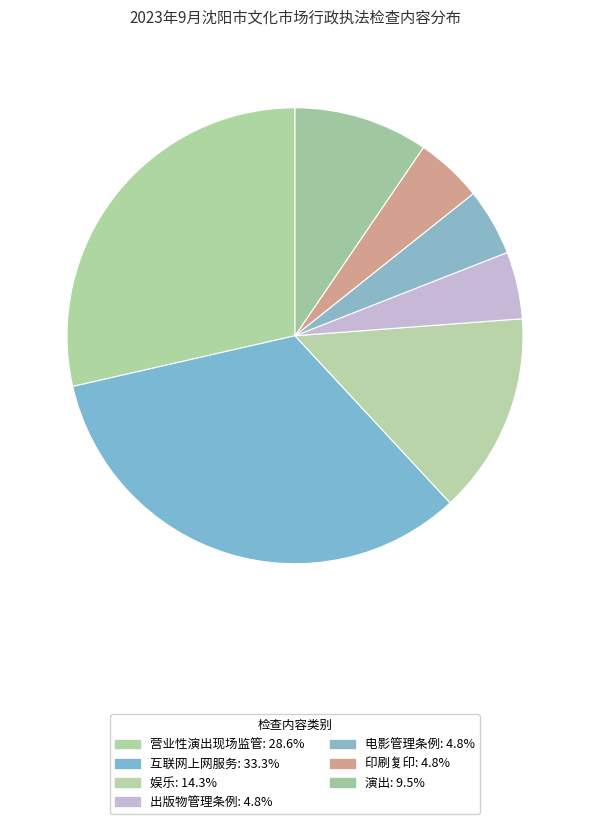

Count the number of slices in the pie.

7